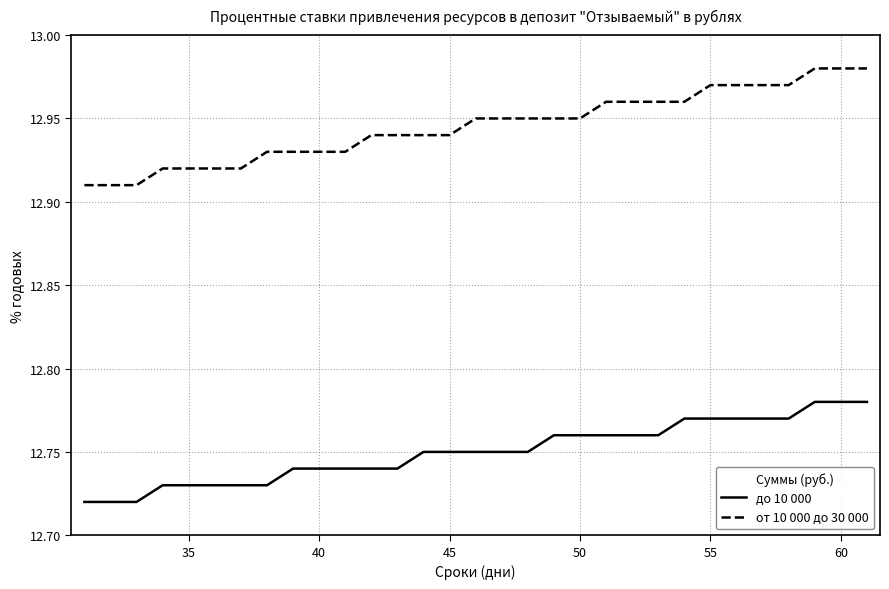

Which series has the widest spread of values?

от 10 000 до 30 000